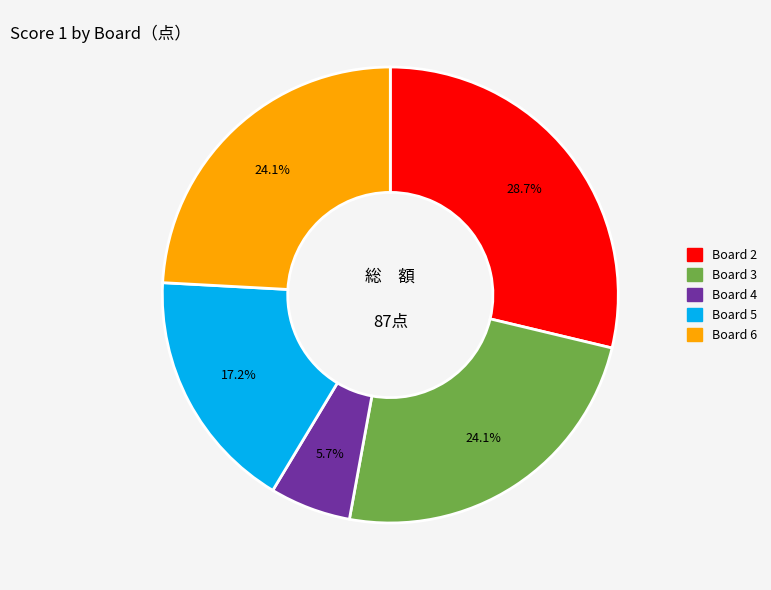

How many slices are in this pie chart?

5